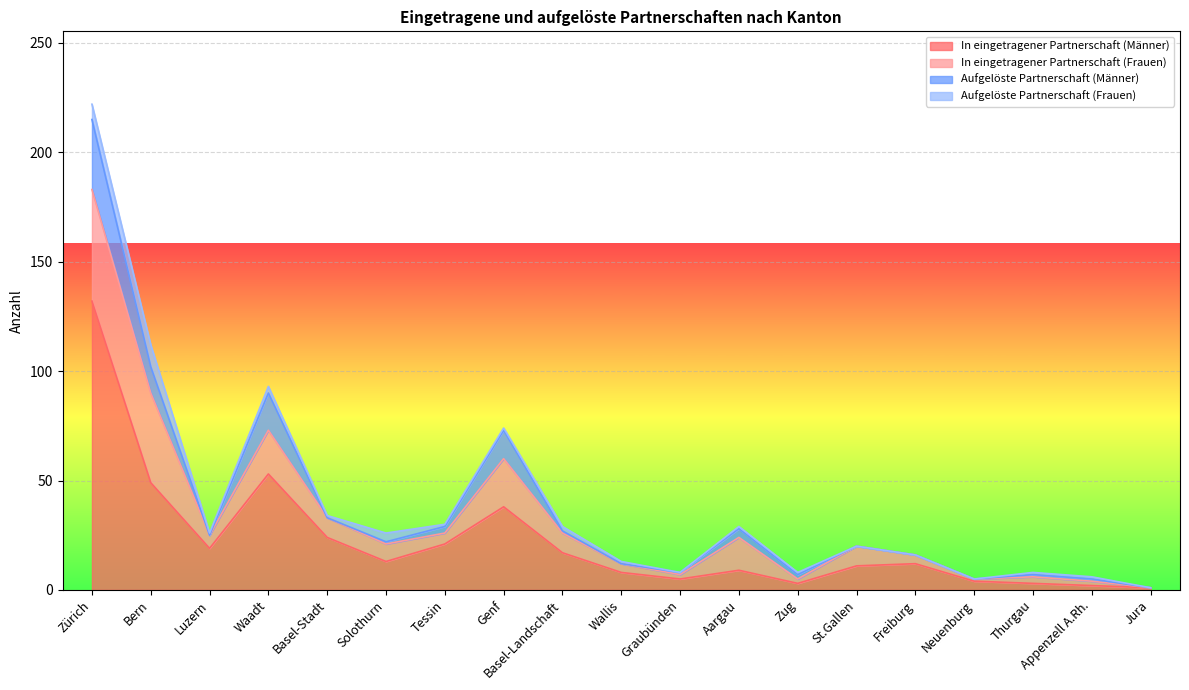

Is the value of Aufgelöste Partnerschaft (Frauen) at Tessin greater than the value of Aufgelöste Partnerschaft (Männer) at Thurgau?

No